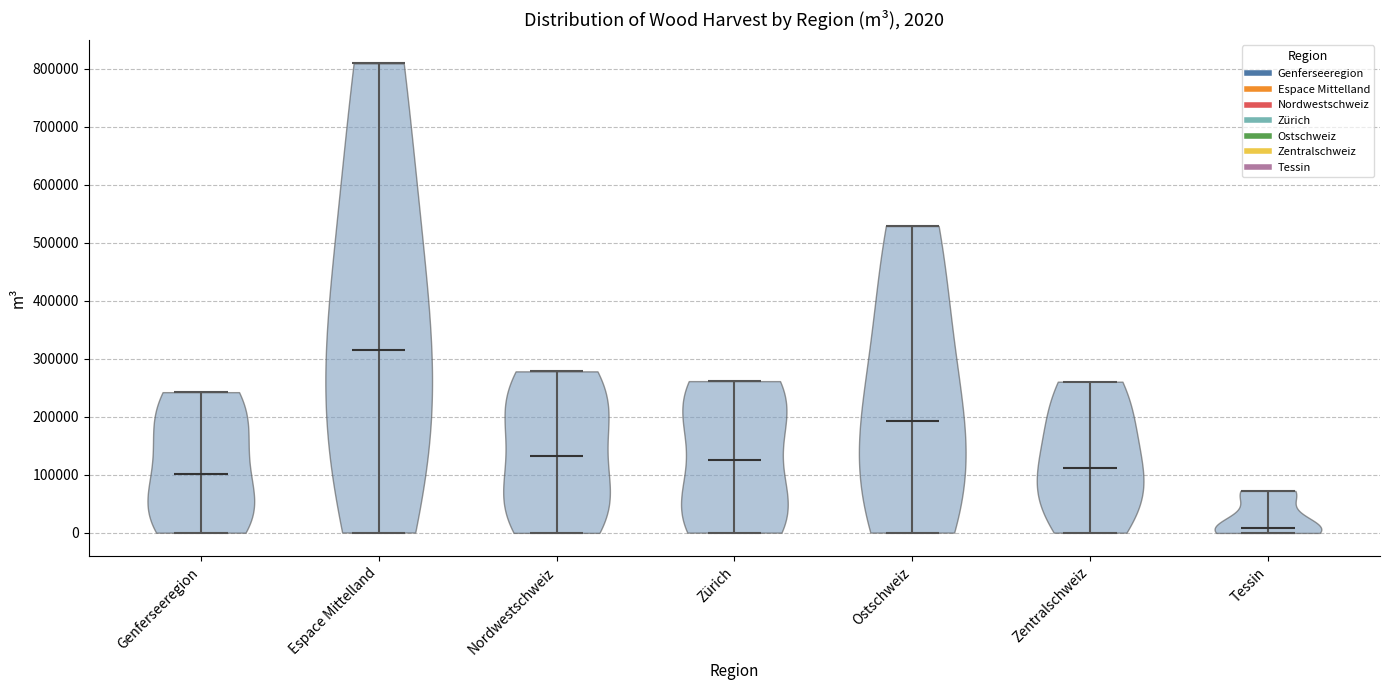

Which violin has the lowest median line?

Tessin